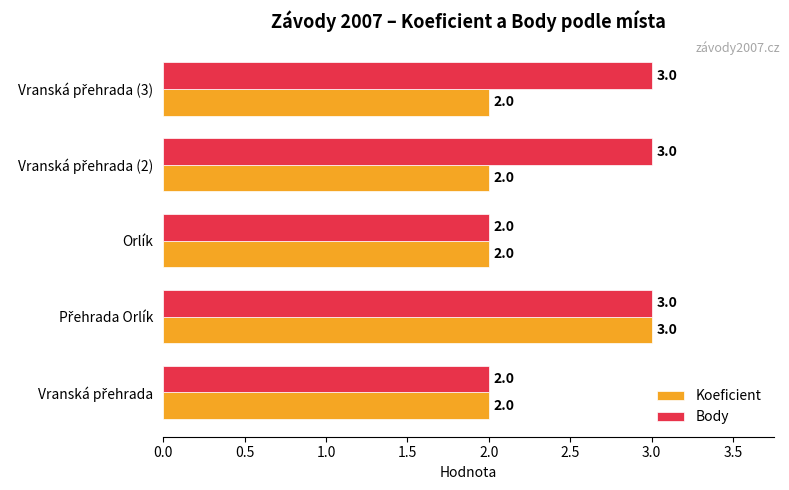

The Body series shows 2 at Orlík. True or false?

True